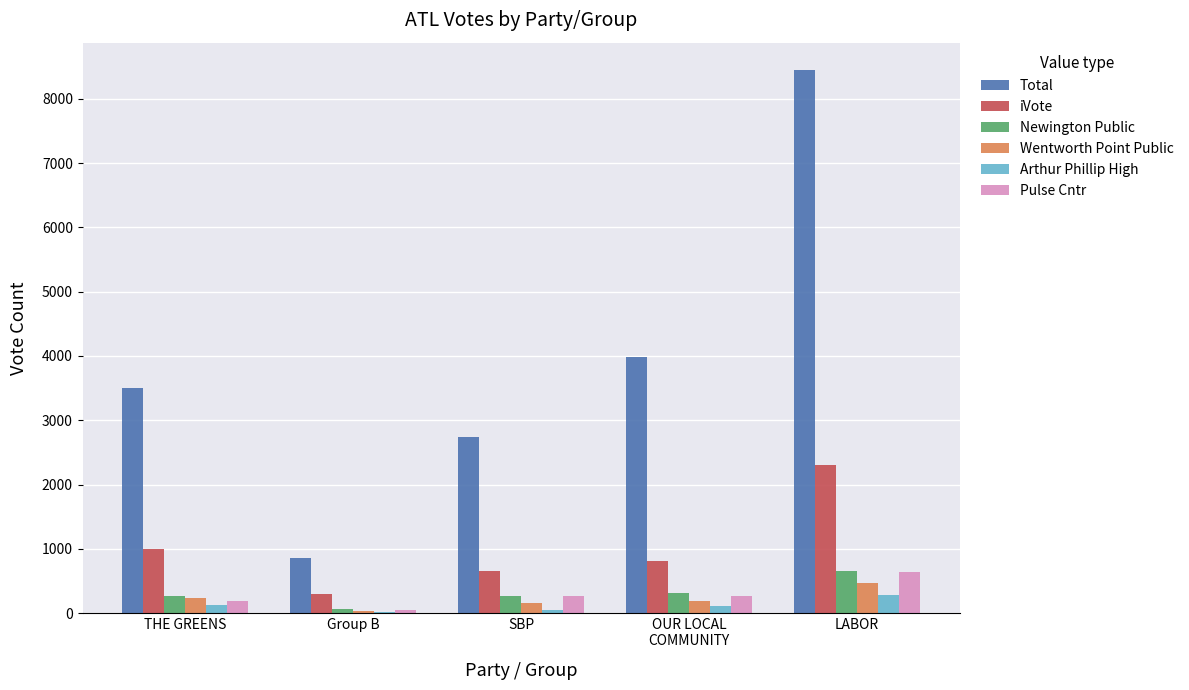

What value does the Pulse Cntr series have at LABOR?

632